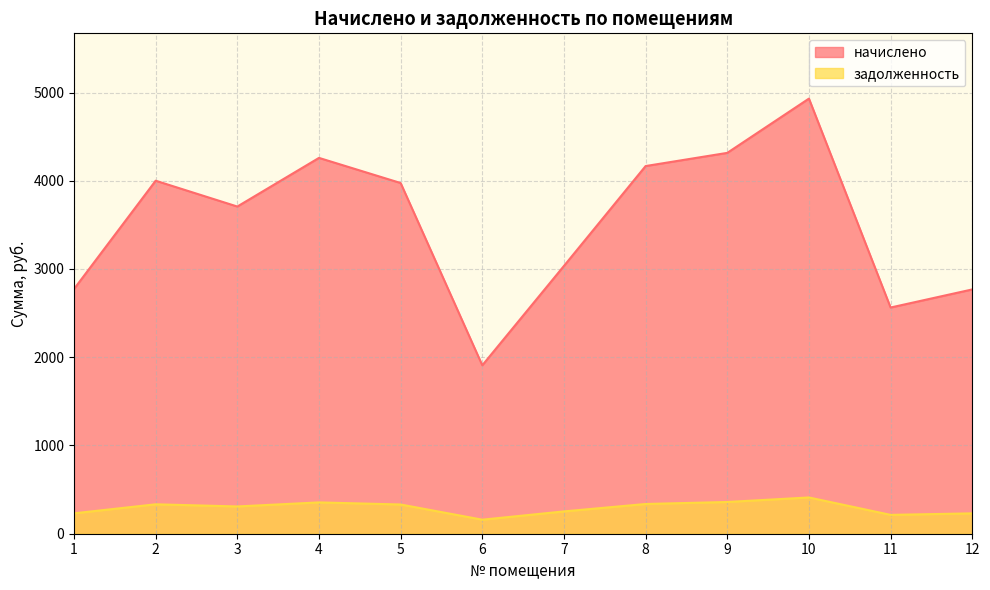

What is the minimum value for задолженность?

159.1